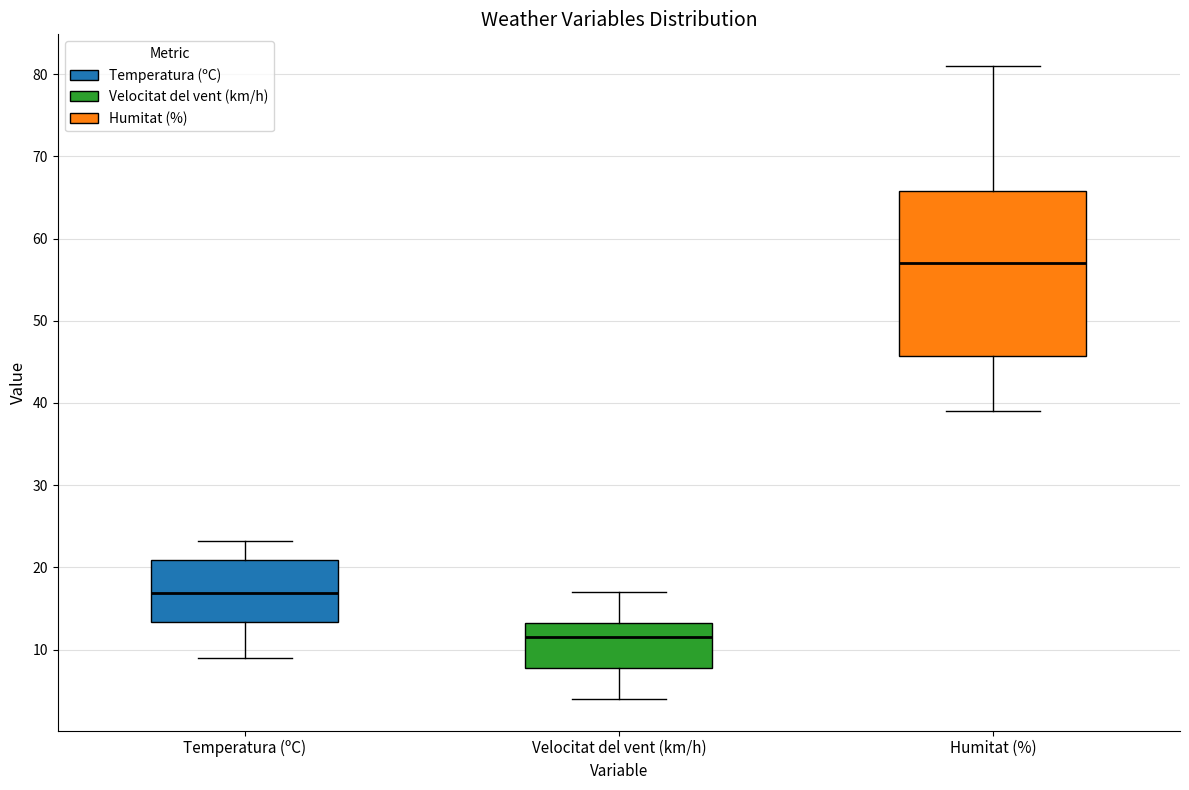

Comparing the boxes themselves (not the whiskers), which one is the tallest?

Humitat (%)